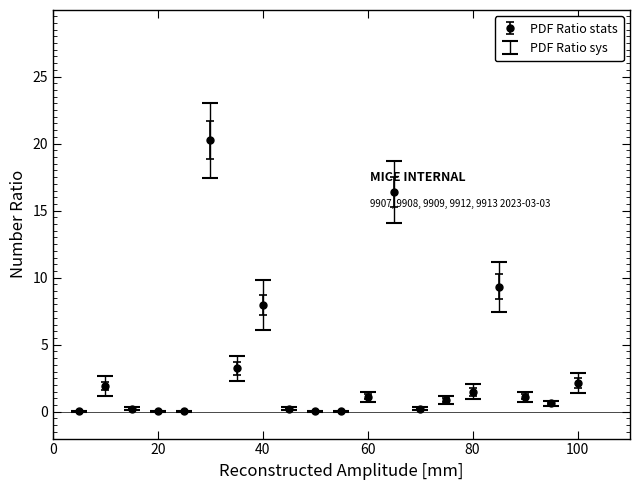

True or false: there are more than 0 points higher than both neighbors.

True